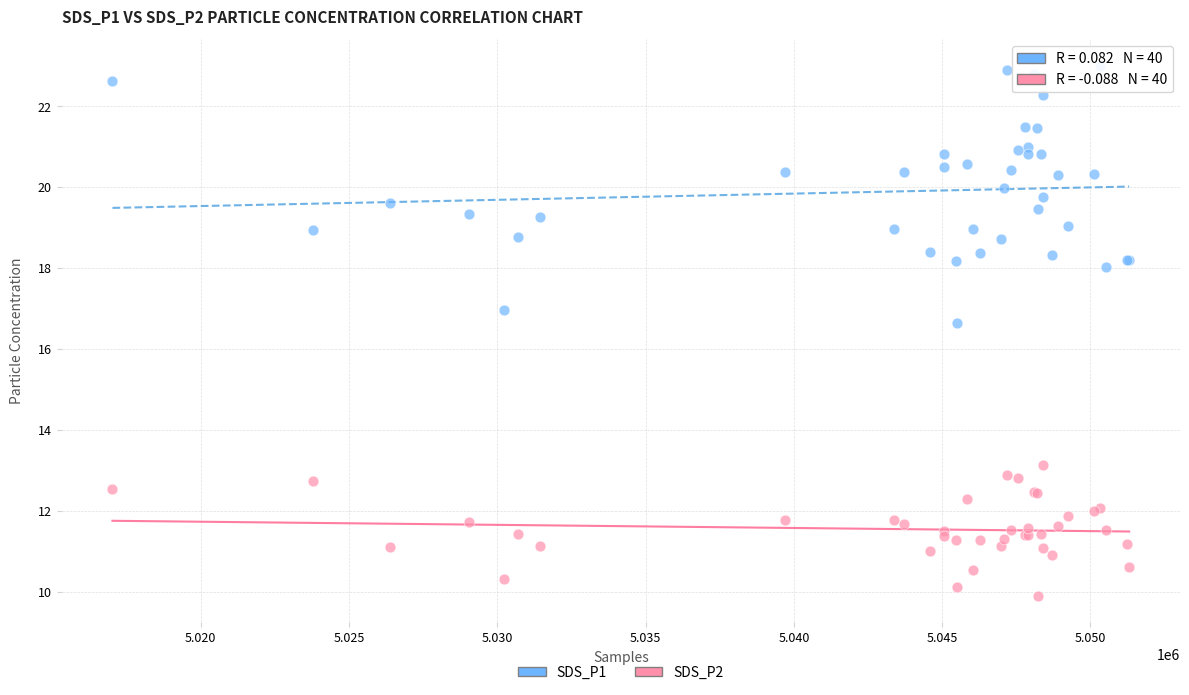

Across all series, what Y value is closest to 16?

16.6